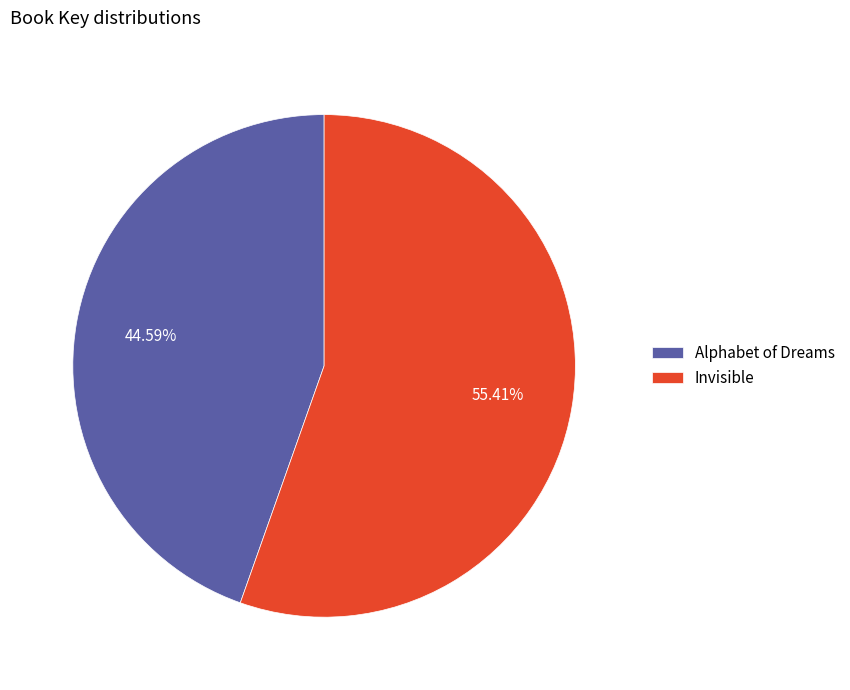

Is it true that Invisible is 48% of the pie?

False